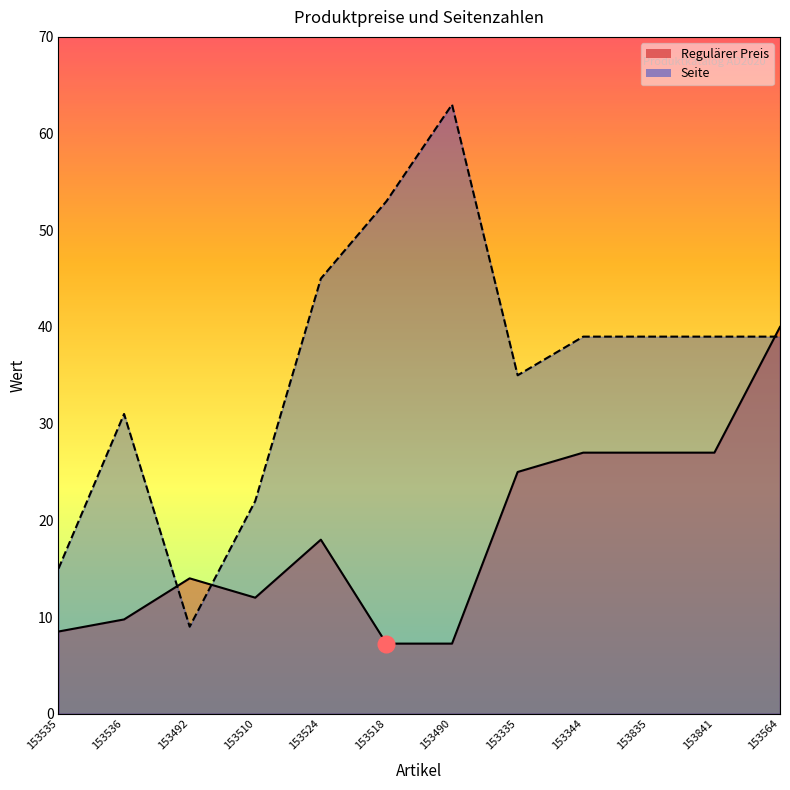

Does the chart display data point markers on the line(s)?

No